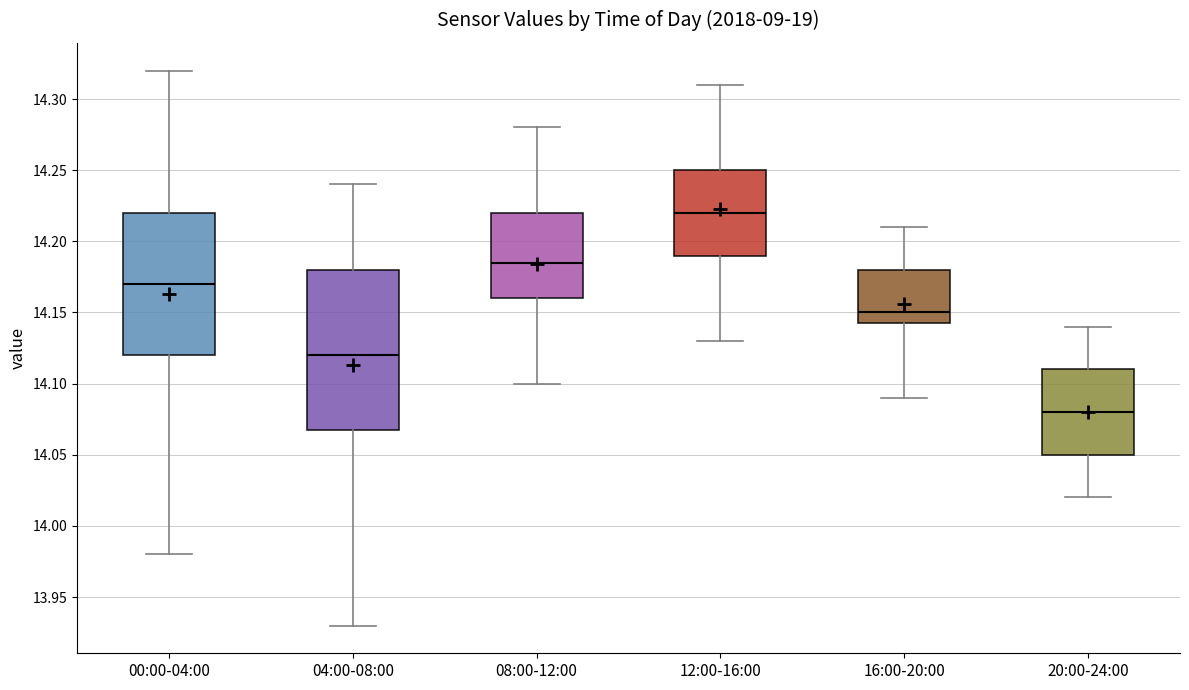

Reading left to right, transcribe this box plot: for each box, give where its median line is, the range the box spans, and where its two whiskers end, as read against the y-axis. The values are not printed on the chart, so give them approximately, as read against the axis.

00:00-04:00: median 14.170, box 14.120 to 14.220, whiskers 13.980 to 14.320
04:00-08:00: median 14.120, box 14.070 to 14.180, whiskers 13.930 to 14.240
08:00-12:00: median 14.185, box 14.160 to 14.220, whiskers 14.100 to 14.280
12:00-16:00: median 14.220, box 14.190 to 14.250, whiskers 14.130 to 14.310
16:00-20:00: median 14.150, box 14.145 to 14.180, whiskers 14.090 to 14.210
20:00-24:00: median 14.080, box 14.050 to 14.110, whiskers 14.020 to 14.140